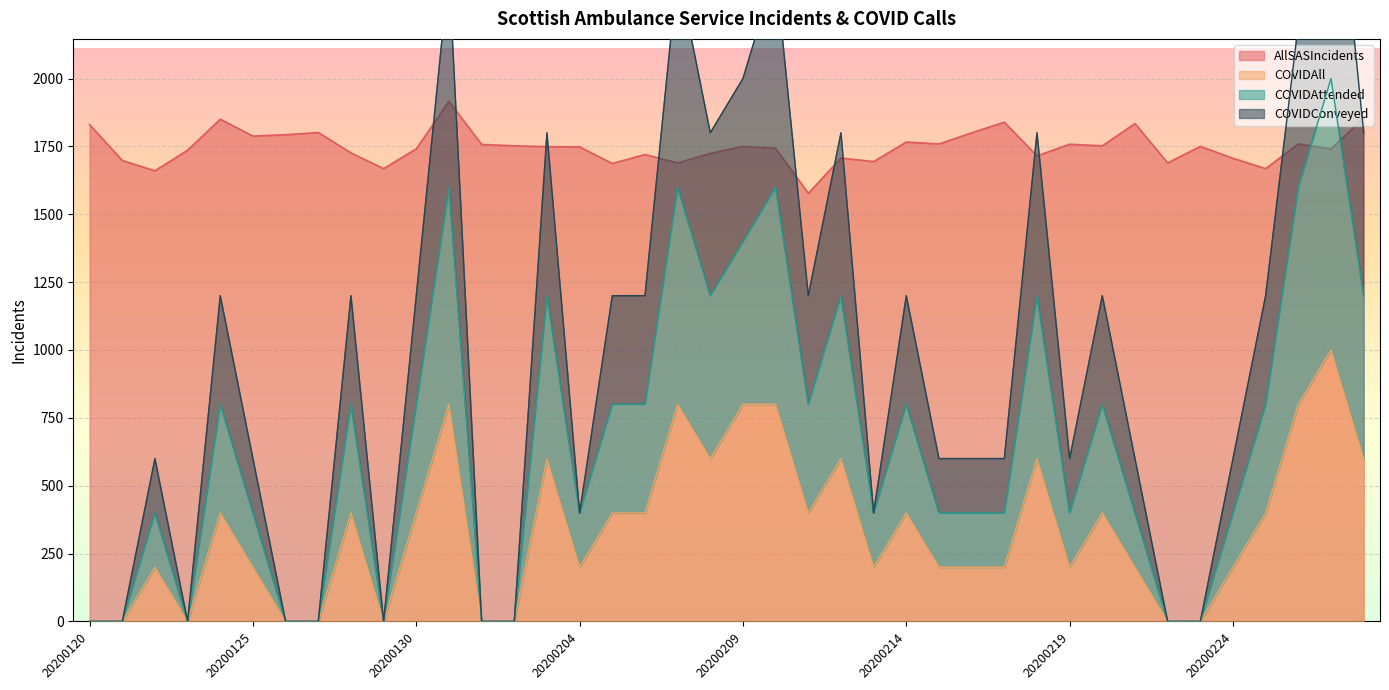

Where is the first local minimum for COVIDConveyed?

20200123